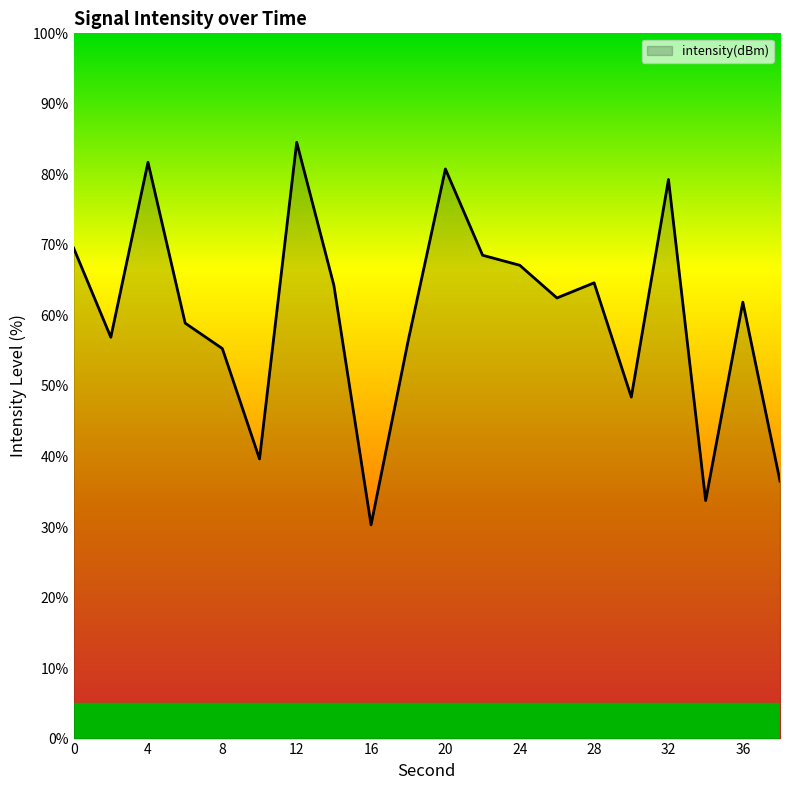

What is the minimum value shown in the chart?

30.3